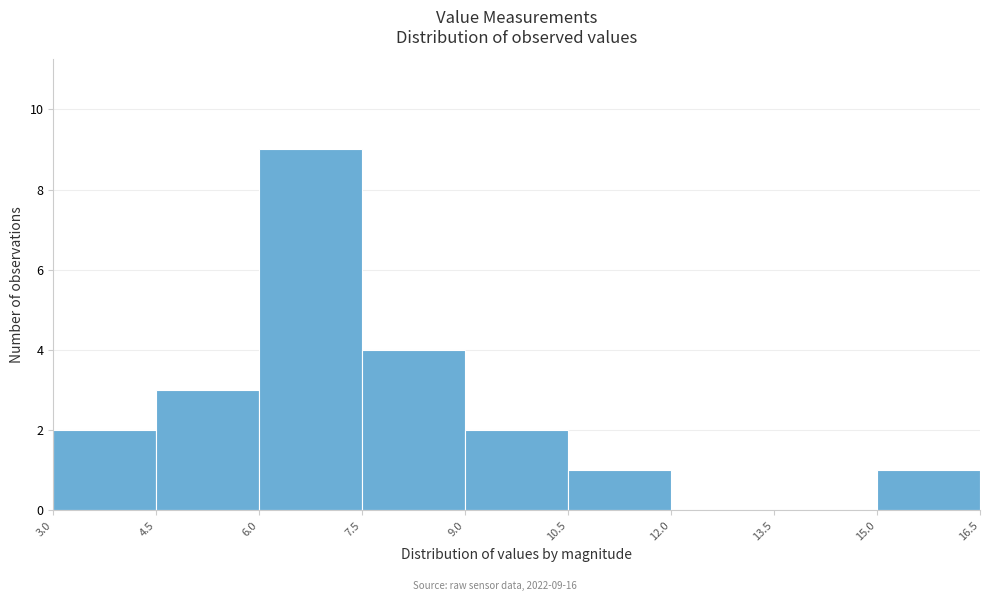

Which range on the x-axis has the tallest bar?

6.0 to 7.5